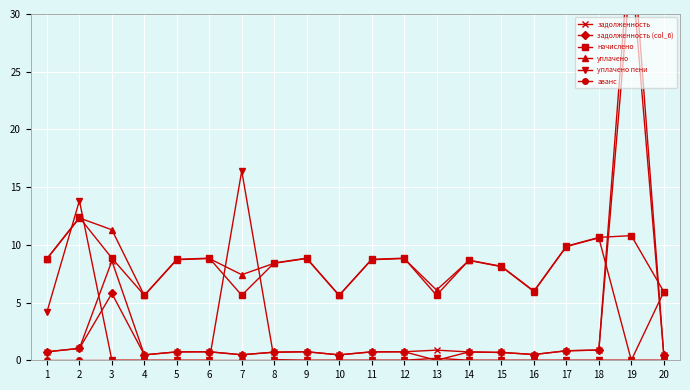

Which series has the largest range (max minus min)?

задолженность (col_6)